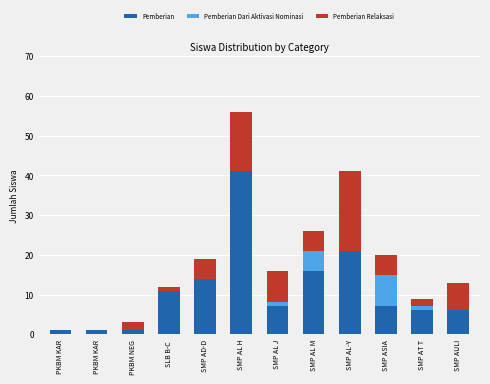

At how many categories does at least one series exceed 12?

4